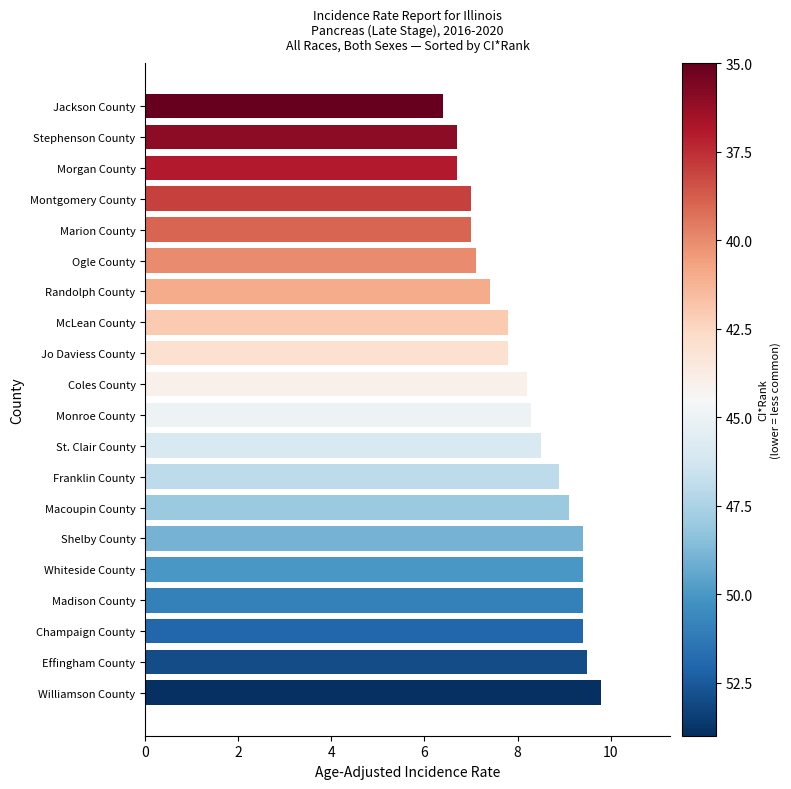

The value at Shelby County is 9.4. True or false?

True